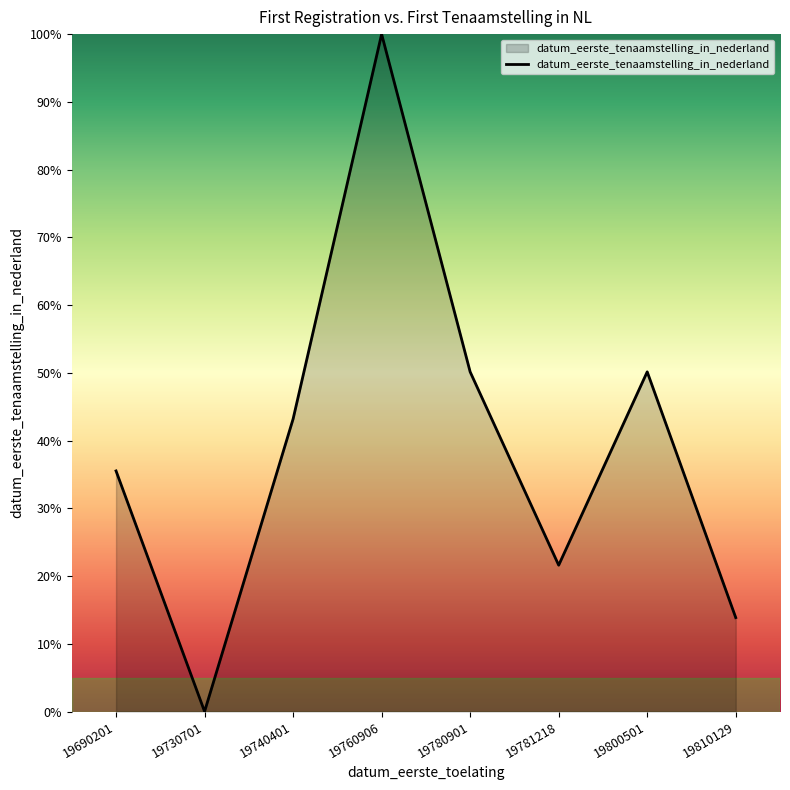

Which has a higher value, 19690201 or 19760906?

19760906